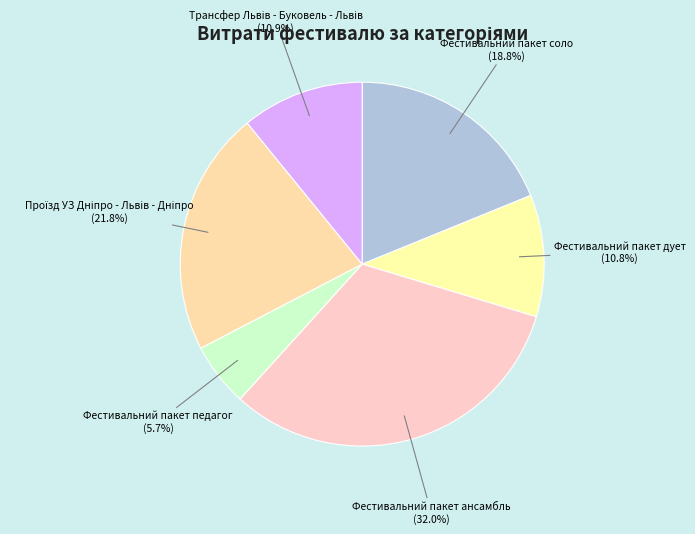

To the nearest percent, what is the average slice percentage?

17%